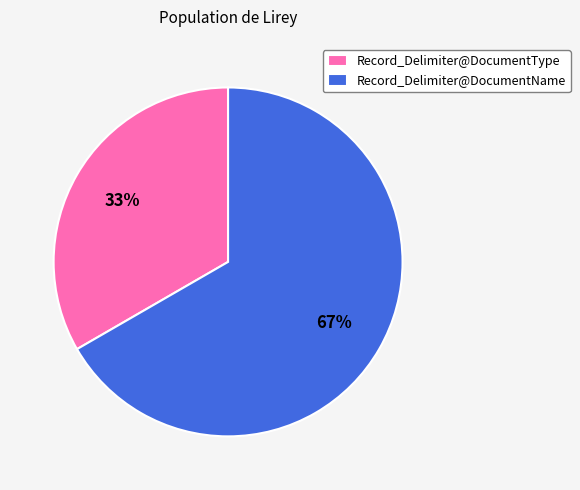

How many segments does this pie chart have?

2